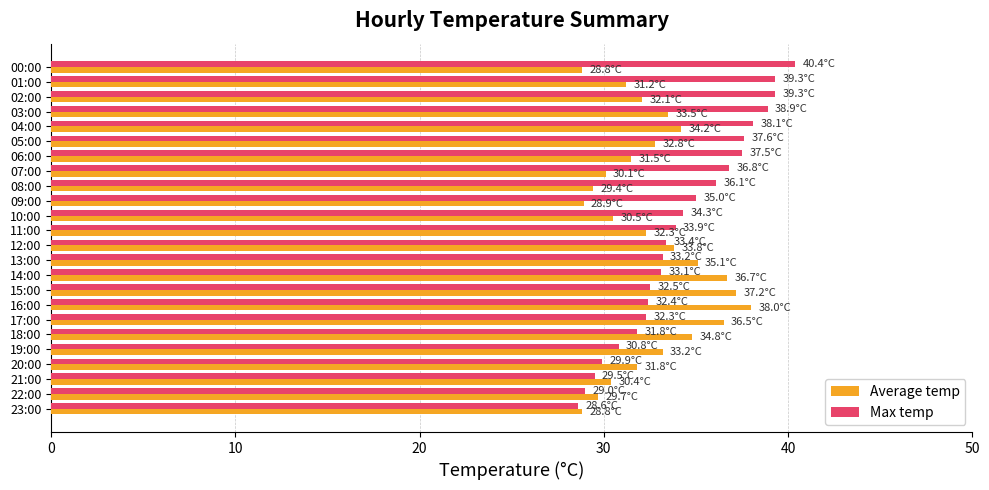

List the series in order of their peak value, lowest first.

Average temp, Max temp